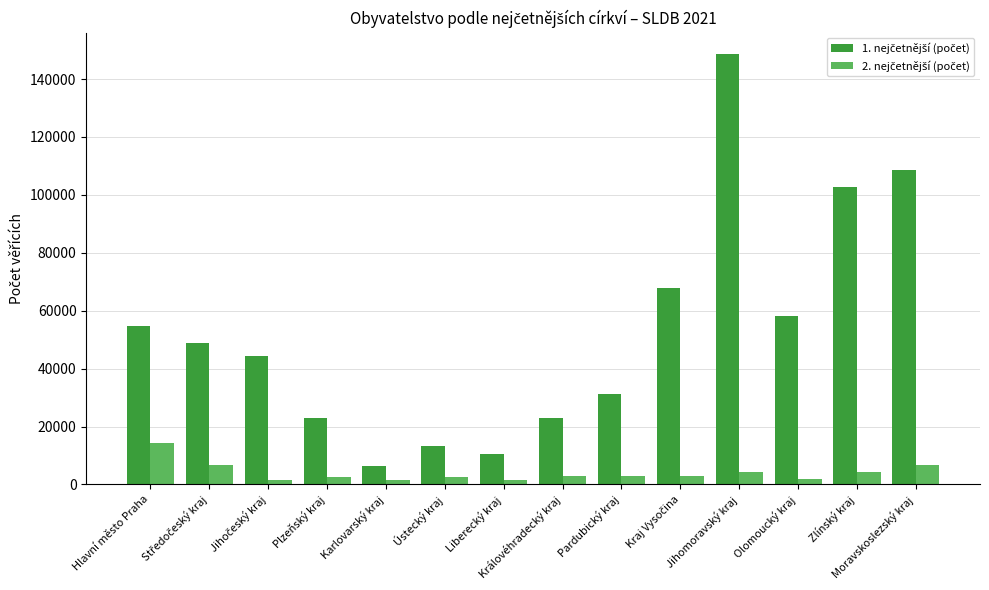

What is the difference between the highest and lowest values at Jihomoravský kraj?

144392